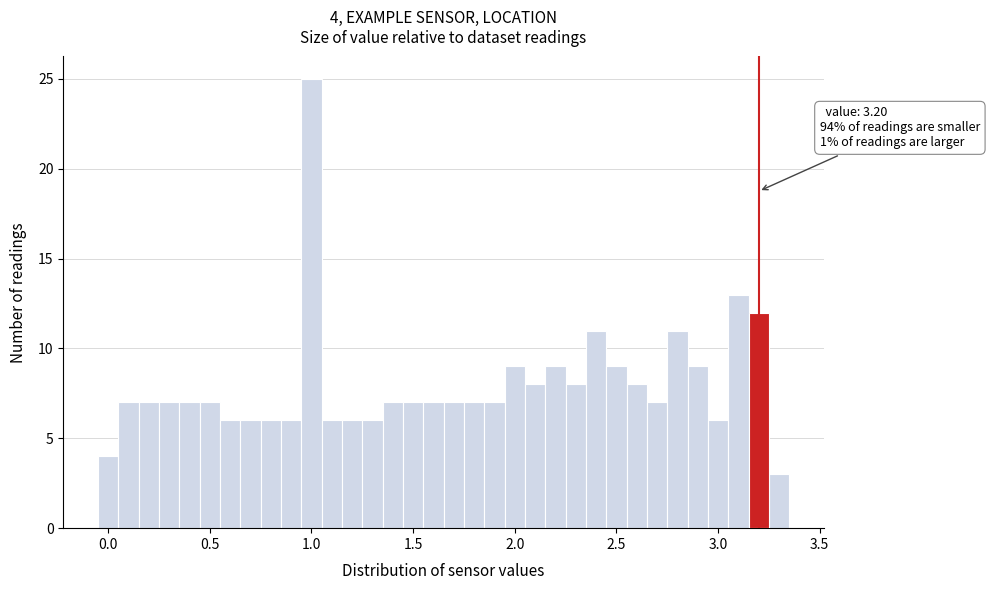

Read against the x-axis, roughly where is the centre of the tallest bar?

1.00